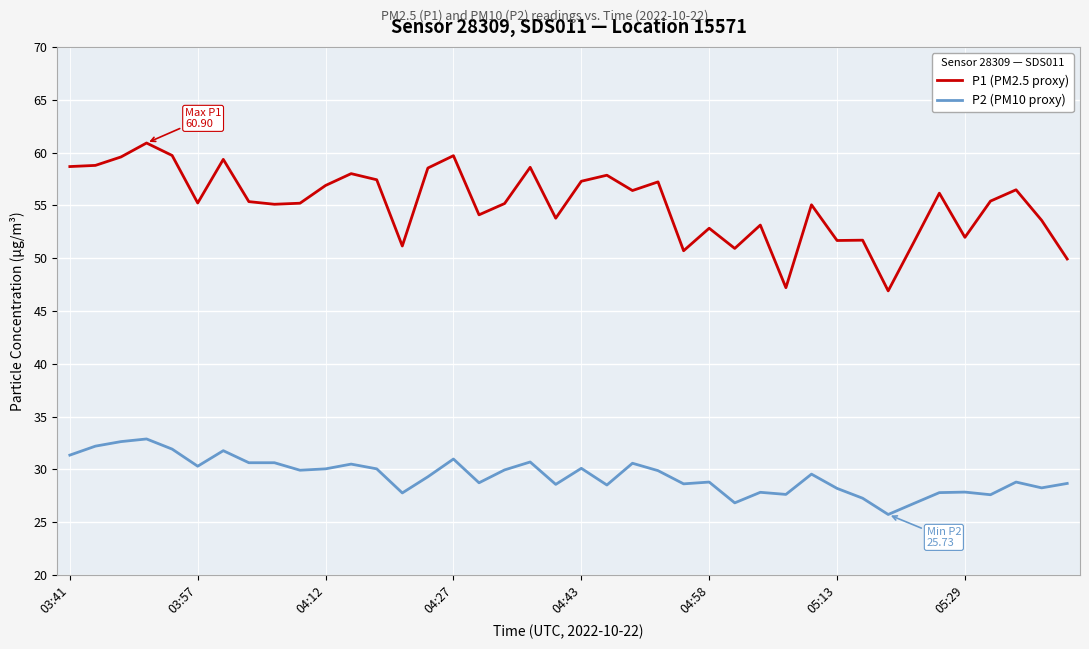

What is the highest value of the P2 (PM10 proxy) series?

32.9